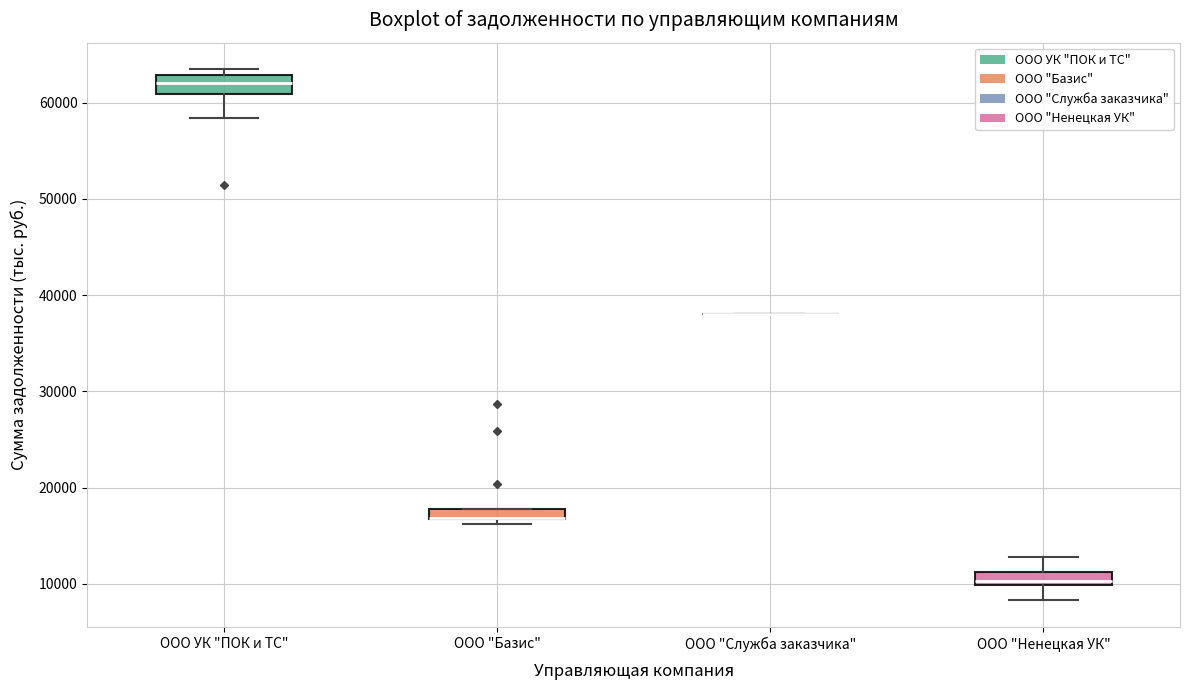

Where is the upper edge of the box for ООО "Базис" on the y-axis? The values are not printed on the chart, so give them approximately, as read against the axis.

18000